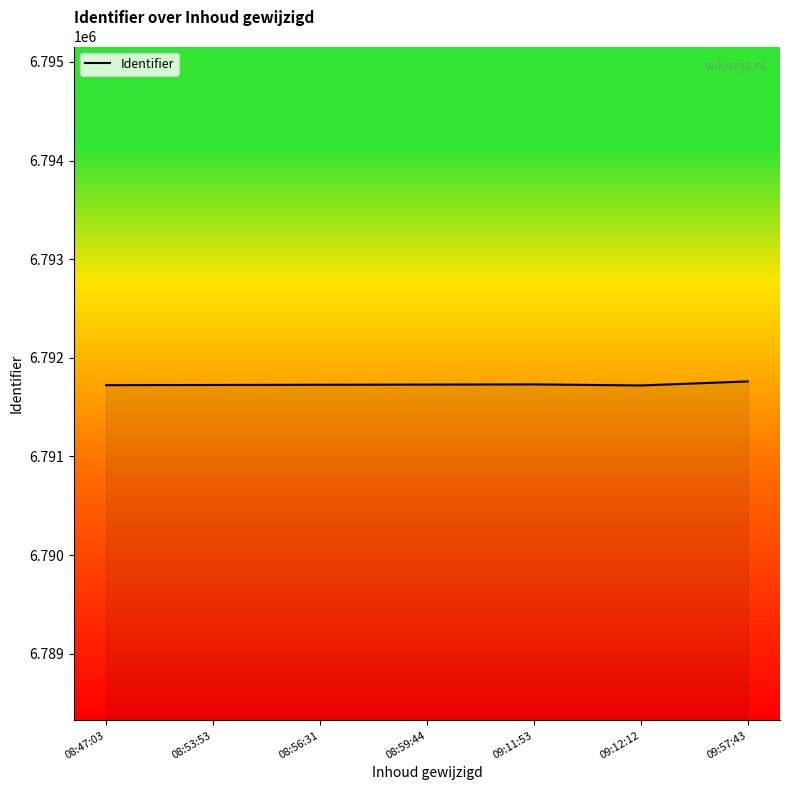

Is it true that the value at 09:12:12 is 3094277?

False